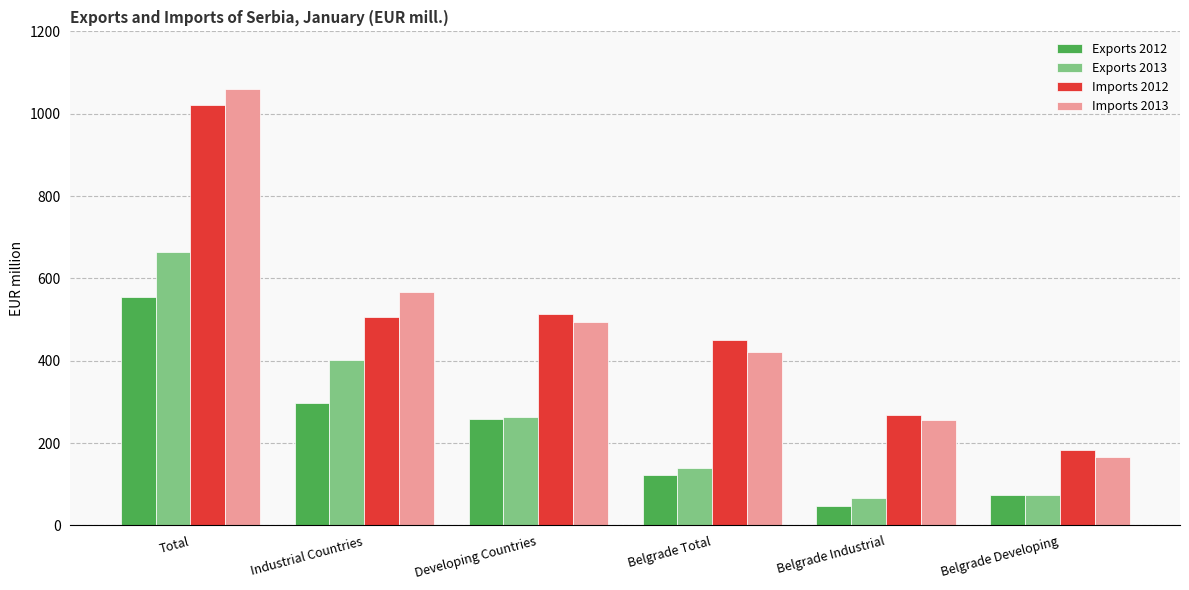

Between Total and Belgrade Total, which series saw the biggest shift?

Imports 2013